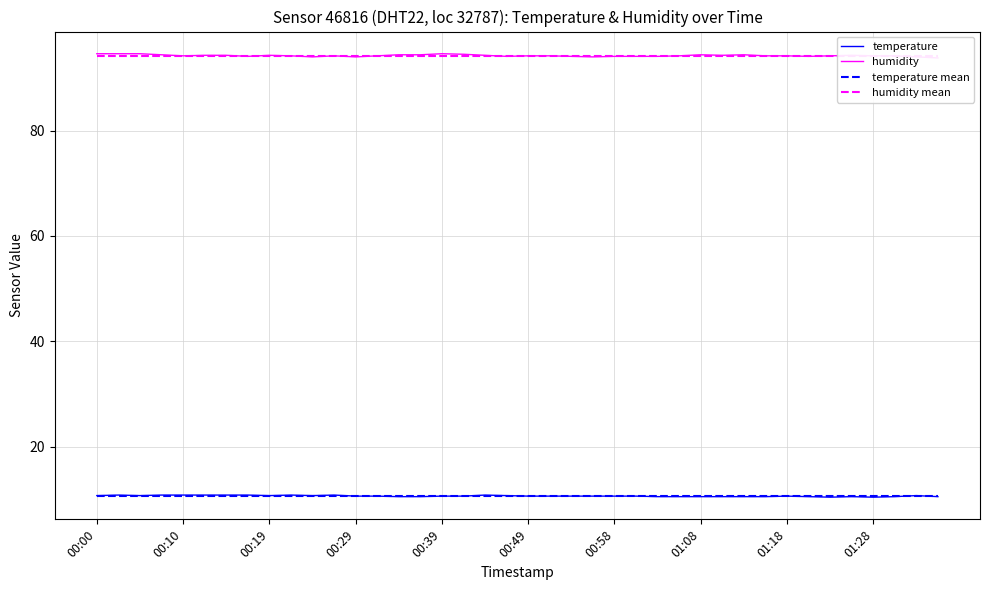

True or false: humidity mean and temperature mean cross at least once.

False